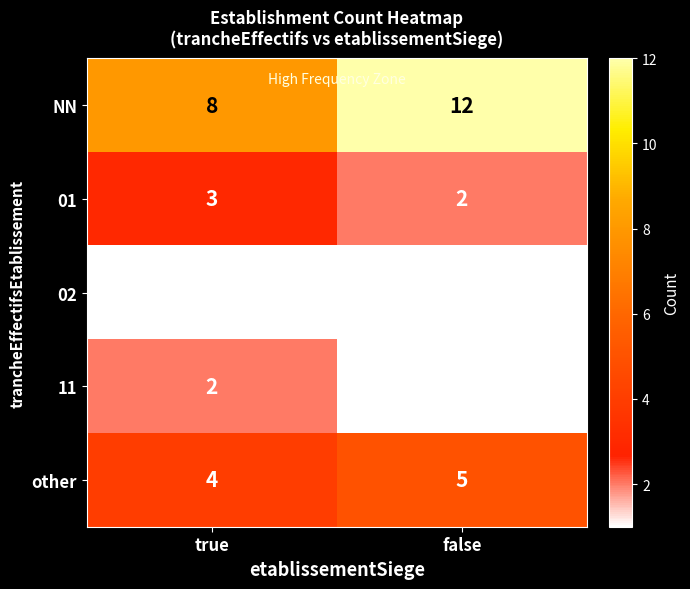

Reading right to left, transcribe all the data shown in this chart.

NN: 12	8
01: 2	3
02: 1	1
11: 1	2
other: 5	4